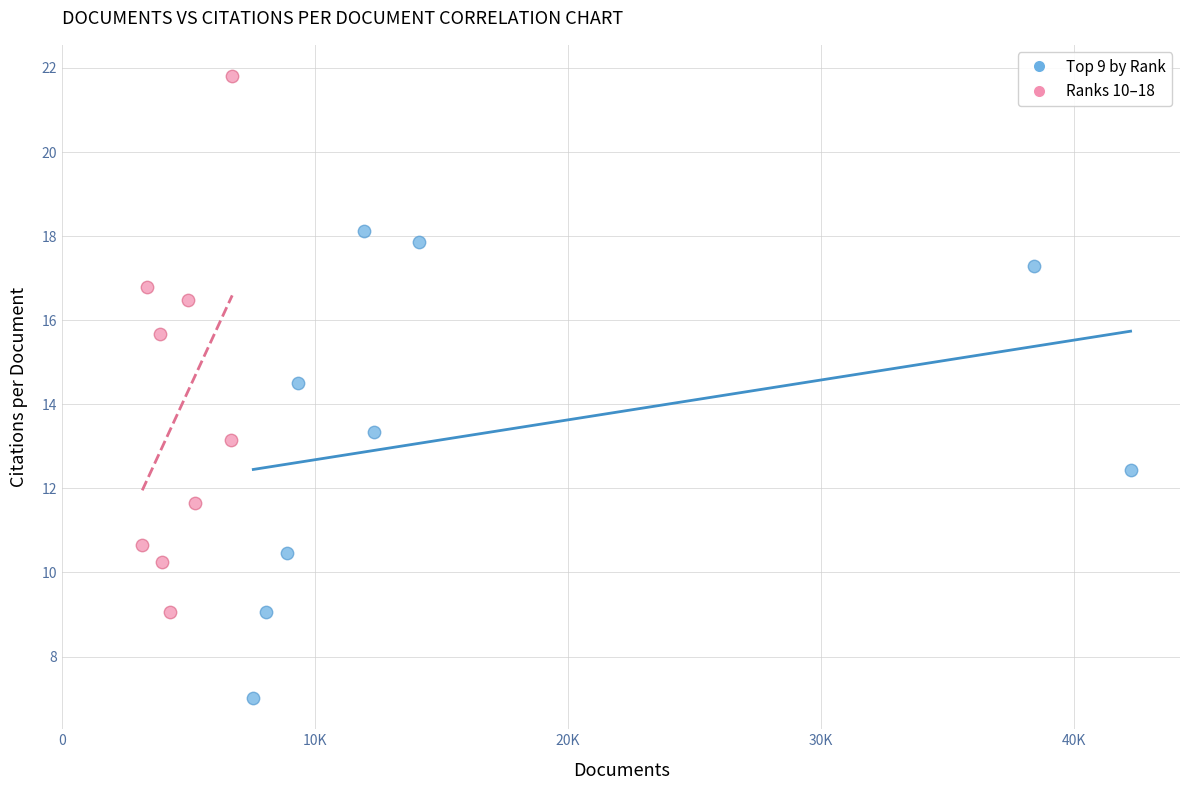

Which series has the largest Y range (max minus min)?

Ranks 10–18